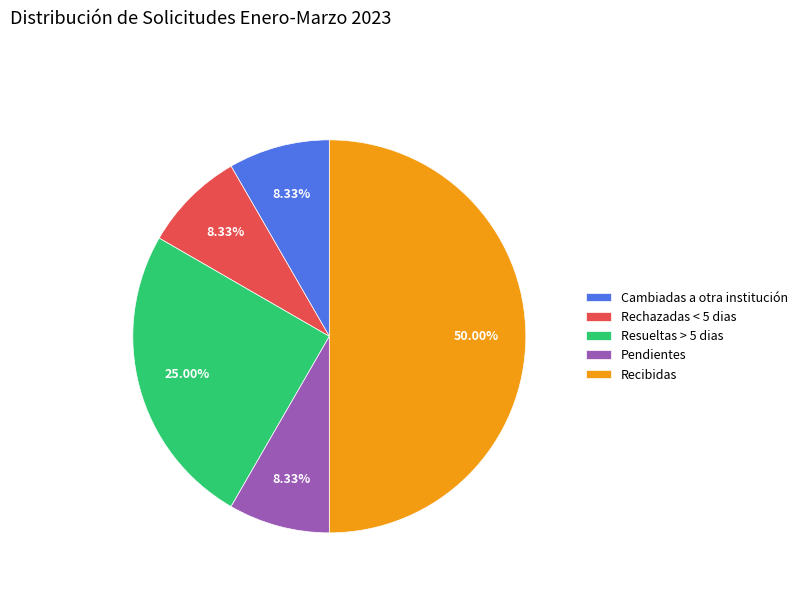

What percentage is the Resueltas > 5 dias slice, to the nearest percent?

25%